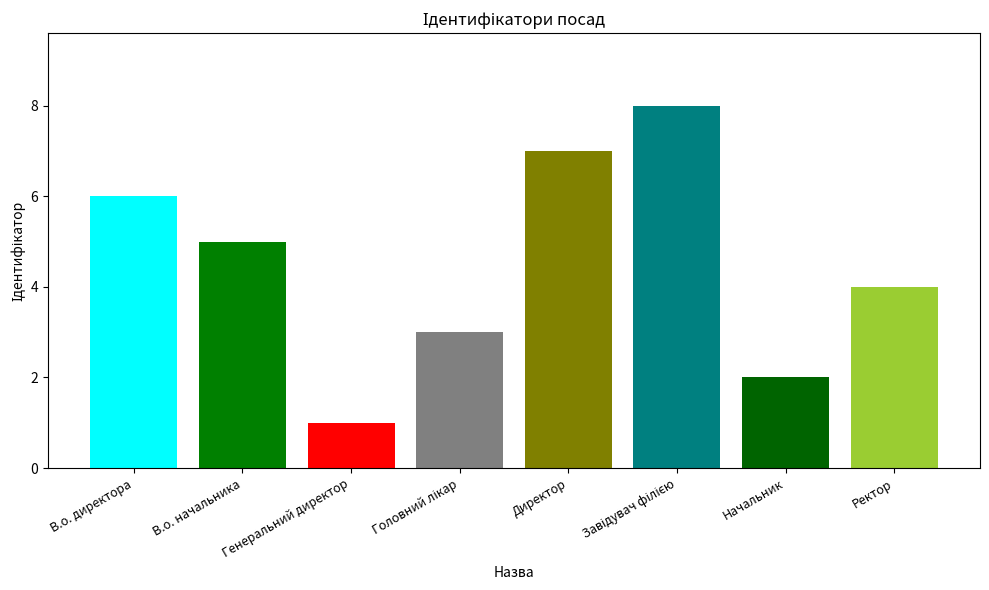

What is the ratio of the value at Генеральний директор to the value at В.о. директора?

0.2